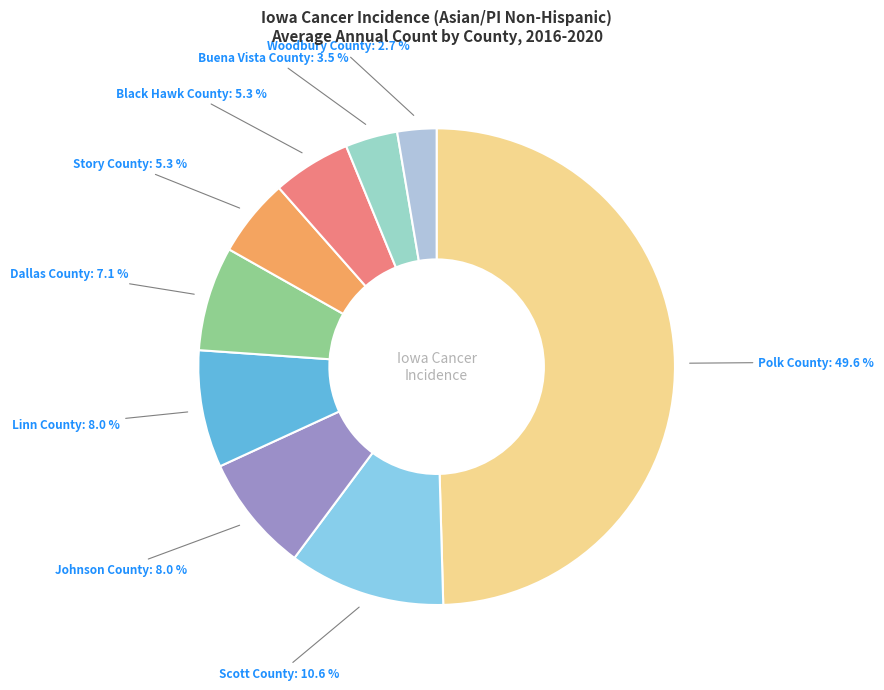

What is the largest slice in the pie chart?

Polk County